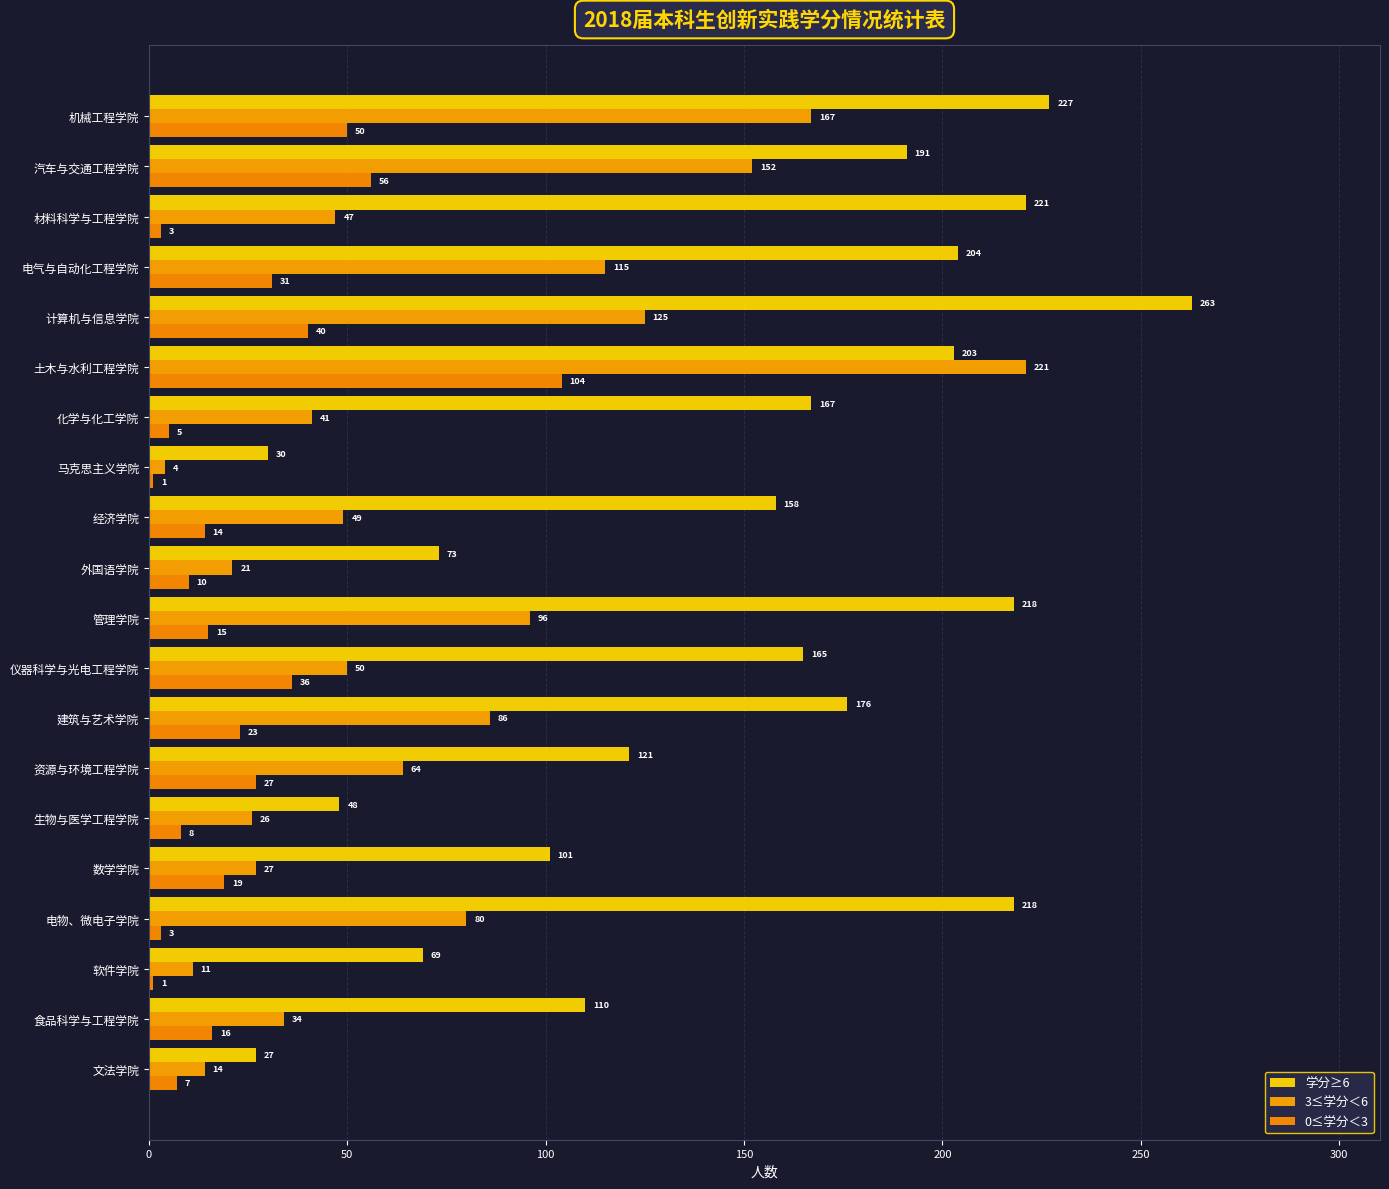

What is the value of the 3≤学分＜6 bar at the 20th from the left?

14